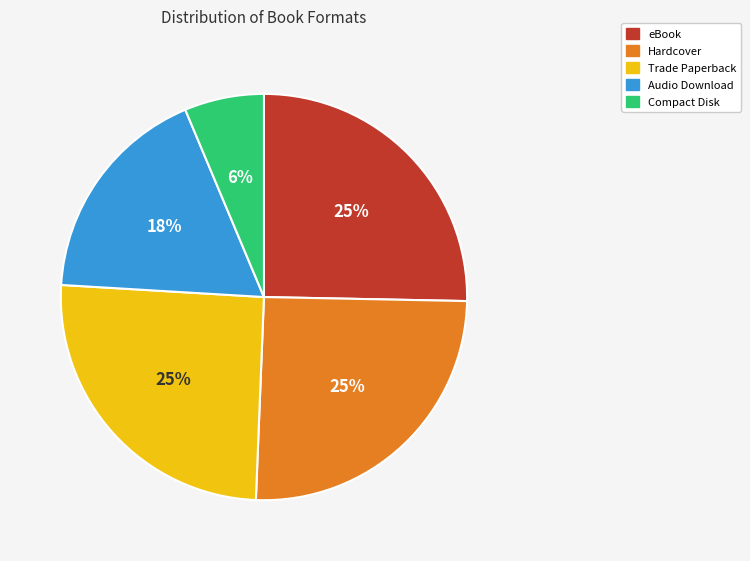

Combined, do Audio Download and Hardcover account for over 50%?

No